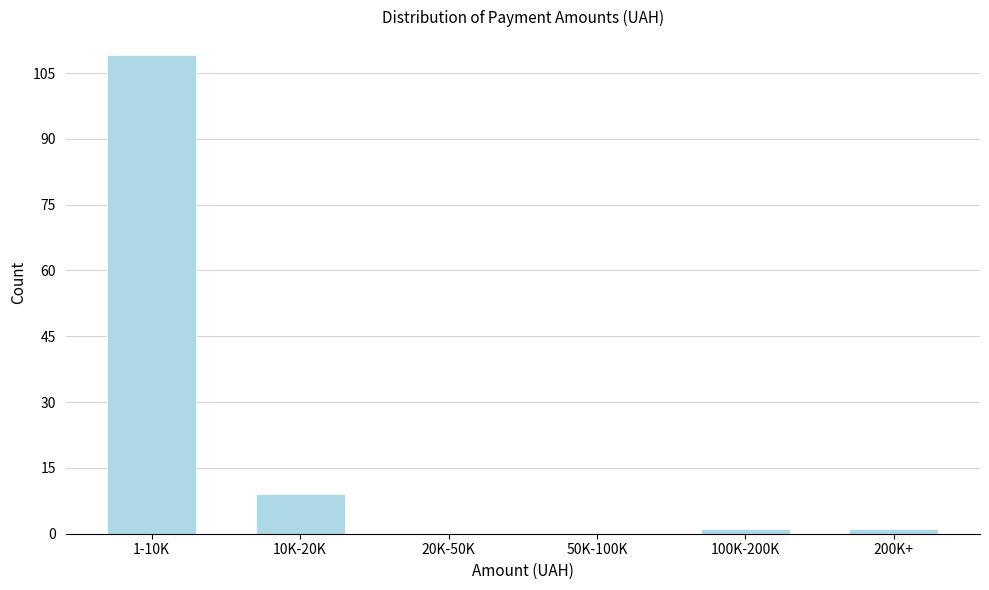

Reading left to right, transcribe all the data shown in this chart.

1-10K=109	10K-20K=9	20K-50K=0	50K-100K=0	100K-200K=1	200K+=1